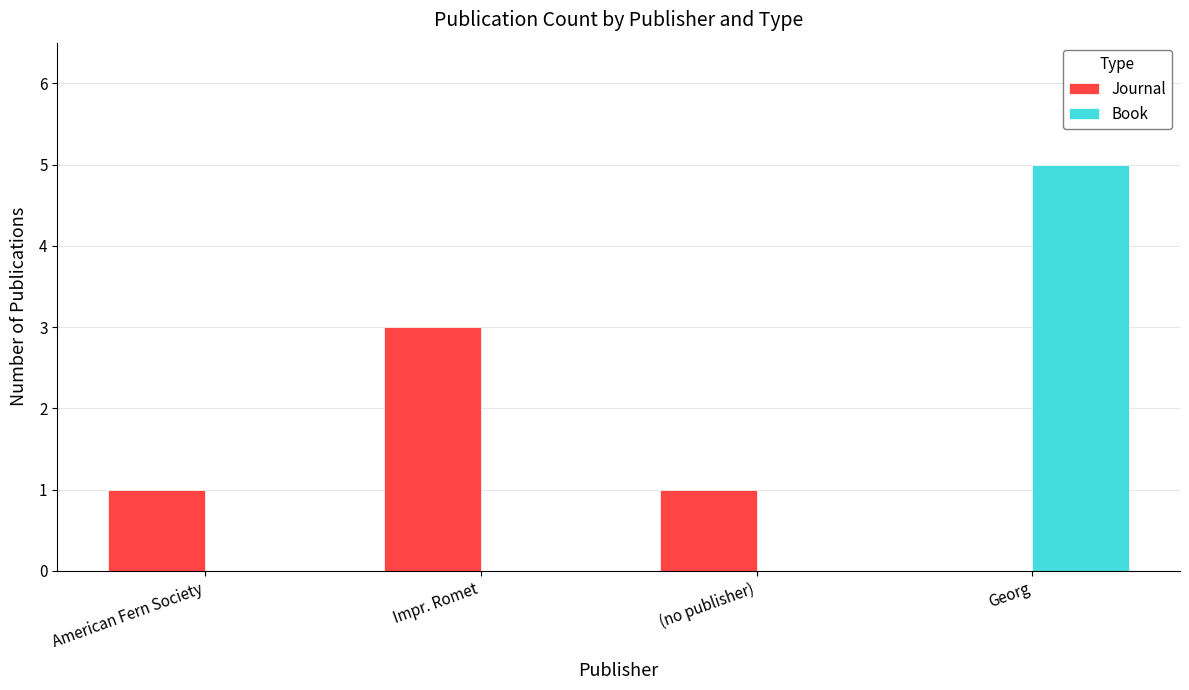

The Book series shows 0 at Impr. Romet. True or false?

True